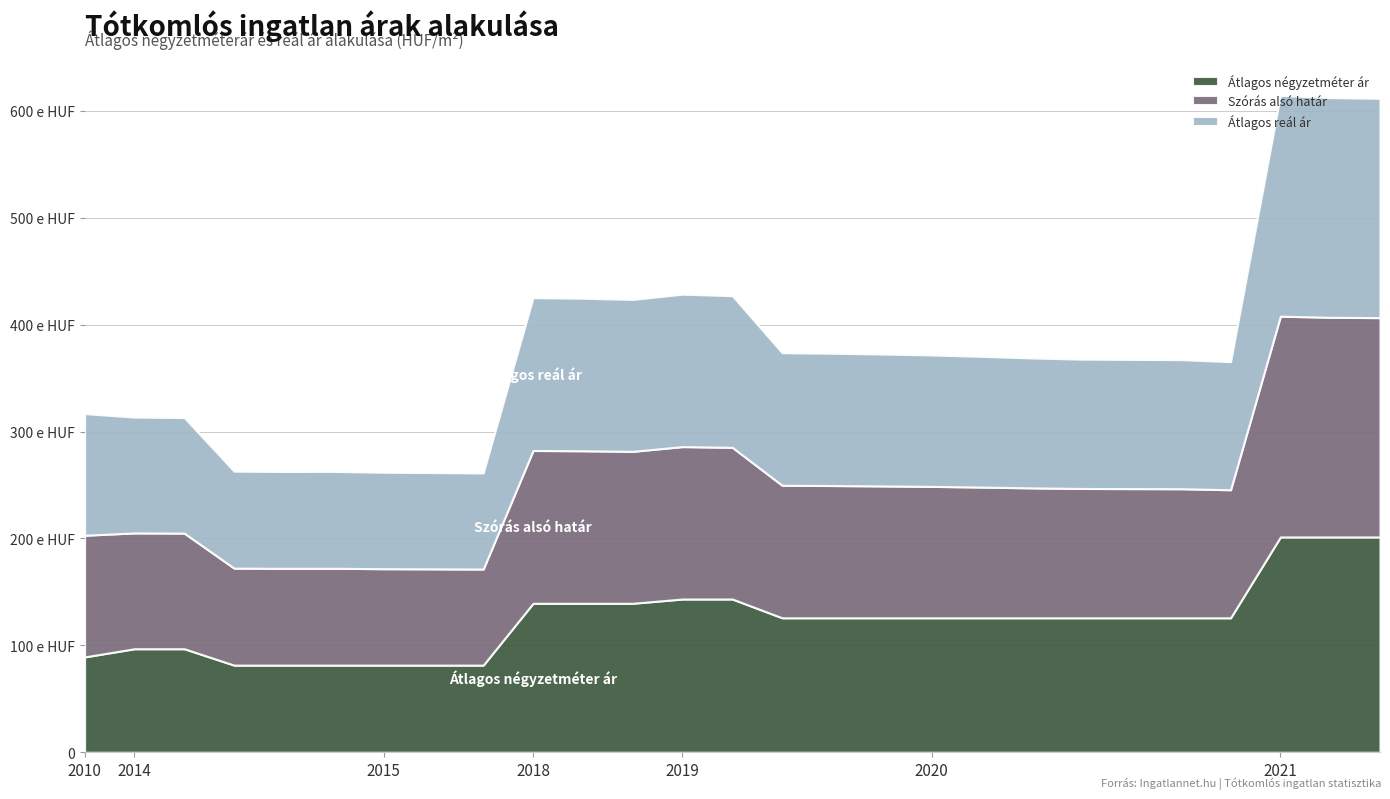

What is the value of the Átlagos reál ár point at the 12th from the left?

142123